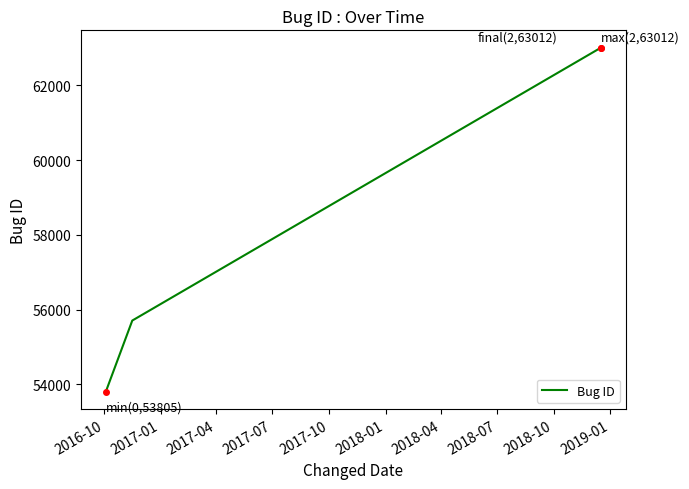

What is the sum of all values?

172527